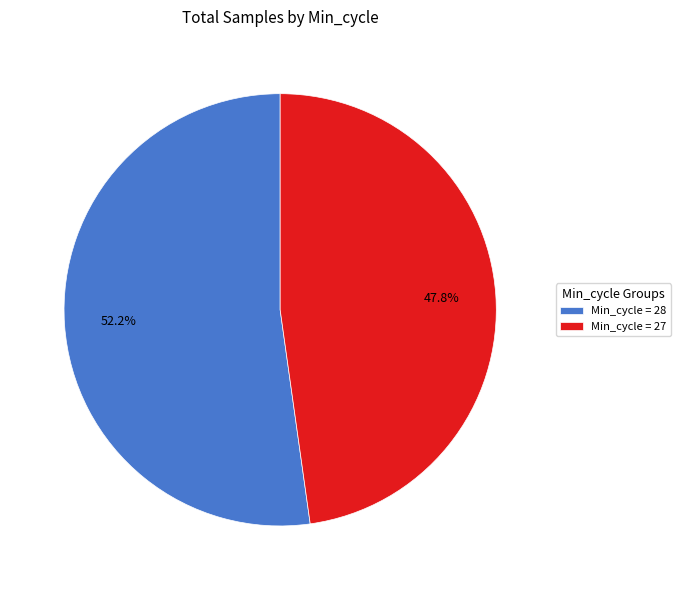

Does Min_cycle = 27 represent more than half of the total?

No